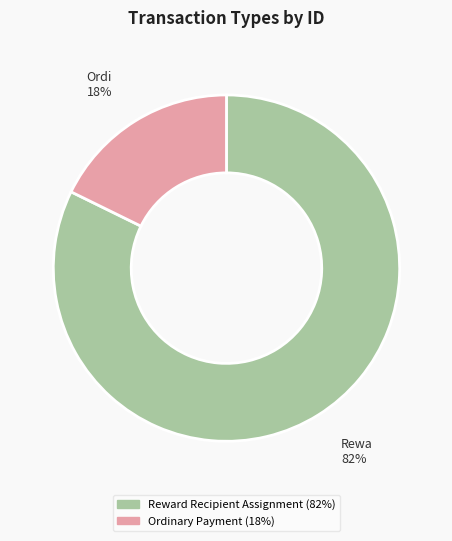

To the nearest percent, what is the average slice percentage?

50%